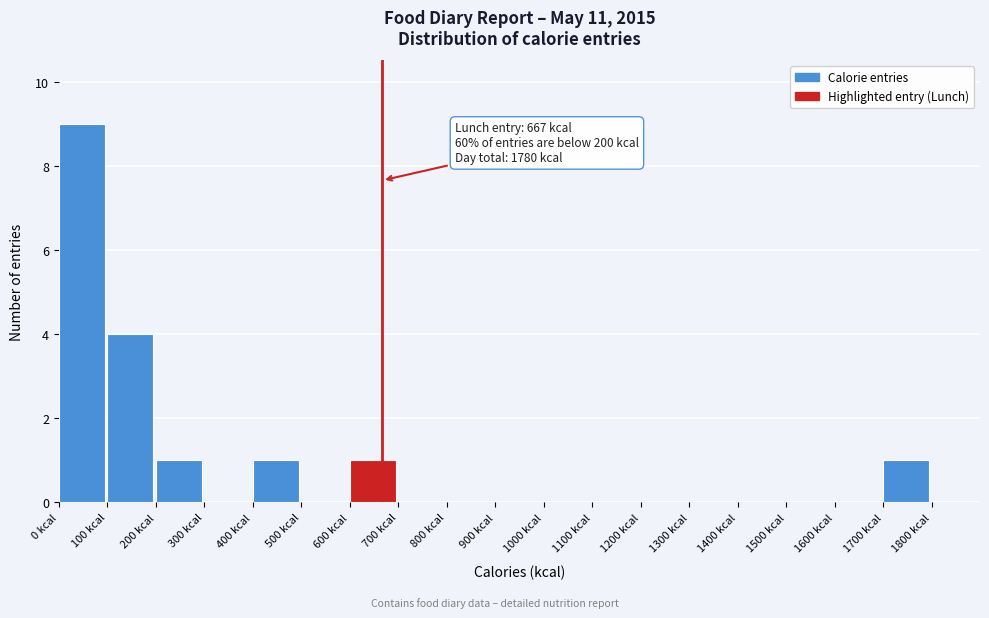

Over which range of the x-axis is the bar tallest?

0 to 100